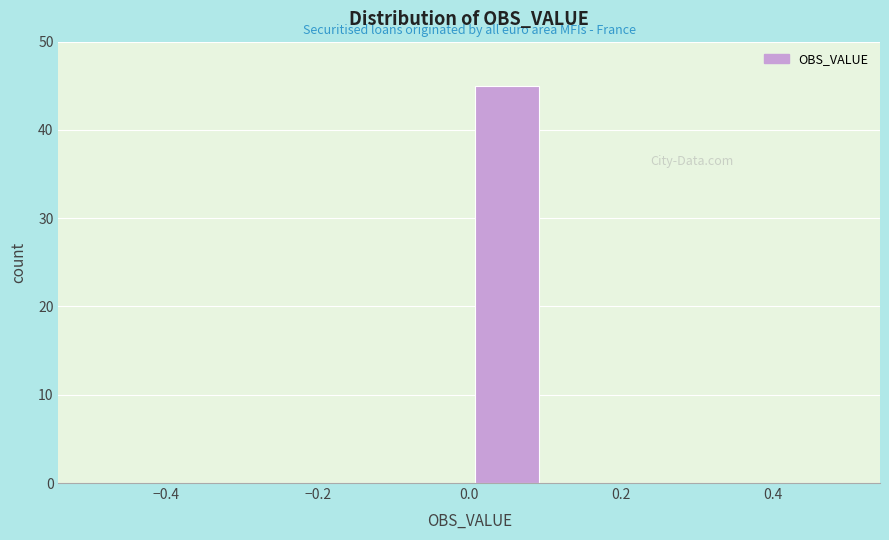

How tall is the bar that spans 0.0 to 0.1 on the x-axis? The values are not printed on the chart, so give them approximately, as read against the axis.

45